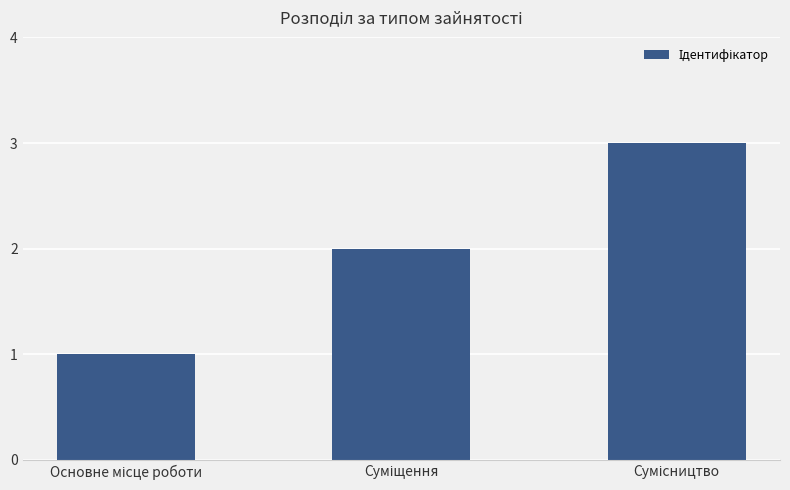

How many data points does each series have?

3